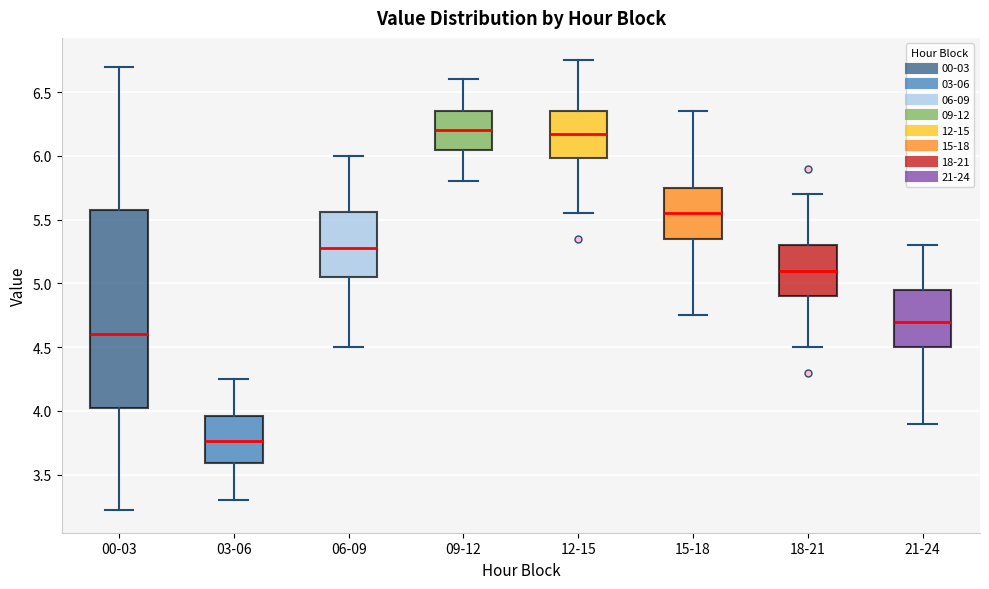

Comparing the boxes themselves (not the whiskers), which one is the tallest?

00-03